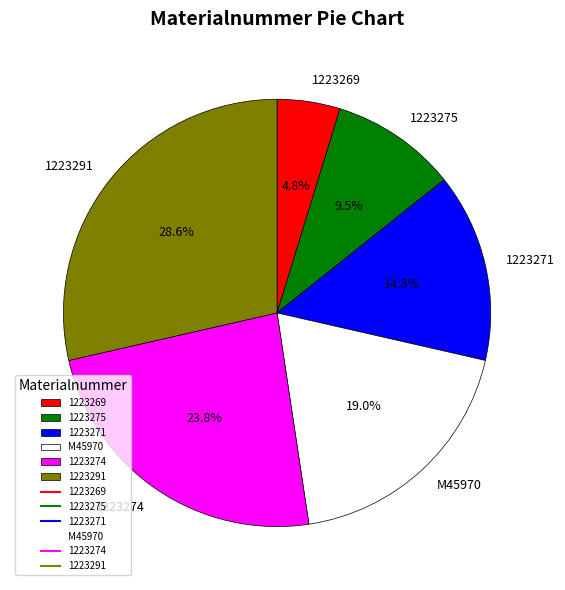

Approximately how many times larger is the value at 1223271 compared to 1223269?

3.0